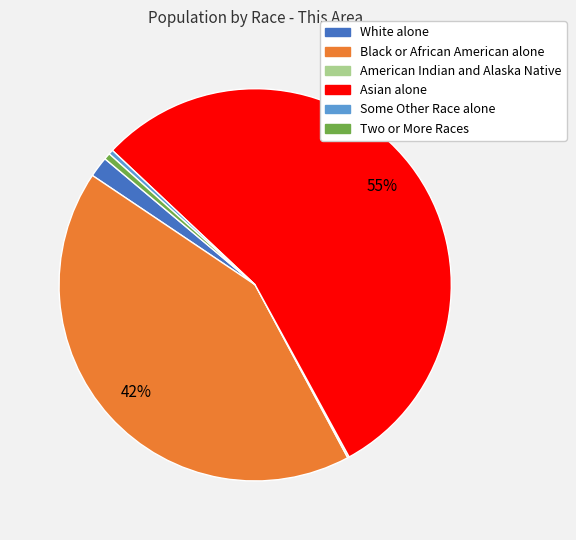

Do Asian alone and Black or African American alone together represent more than half of the pie?

Yes